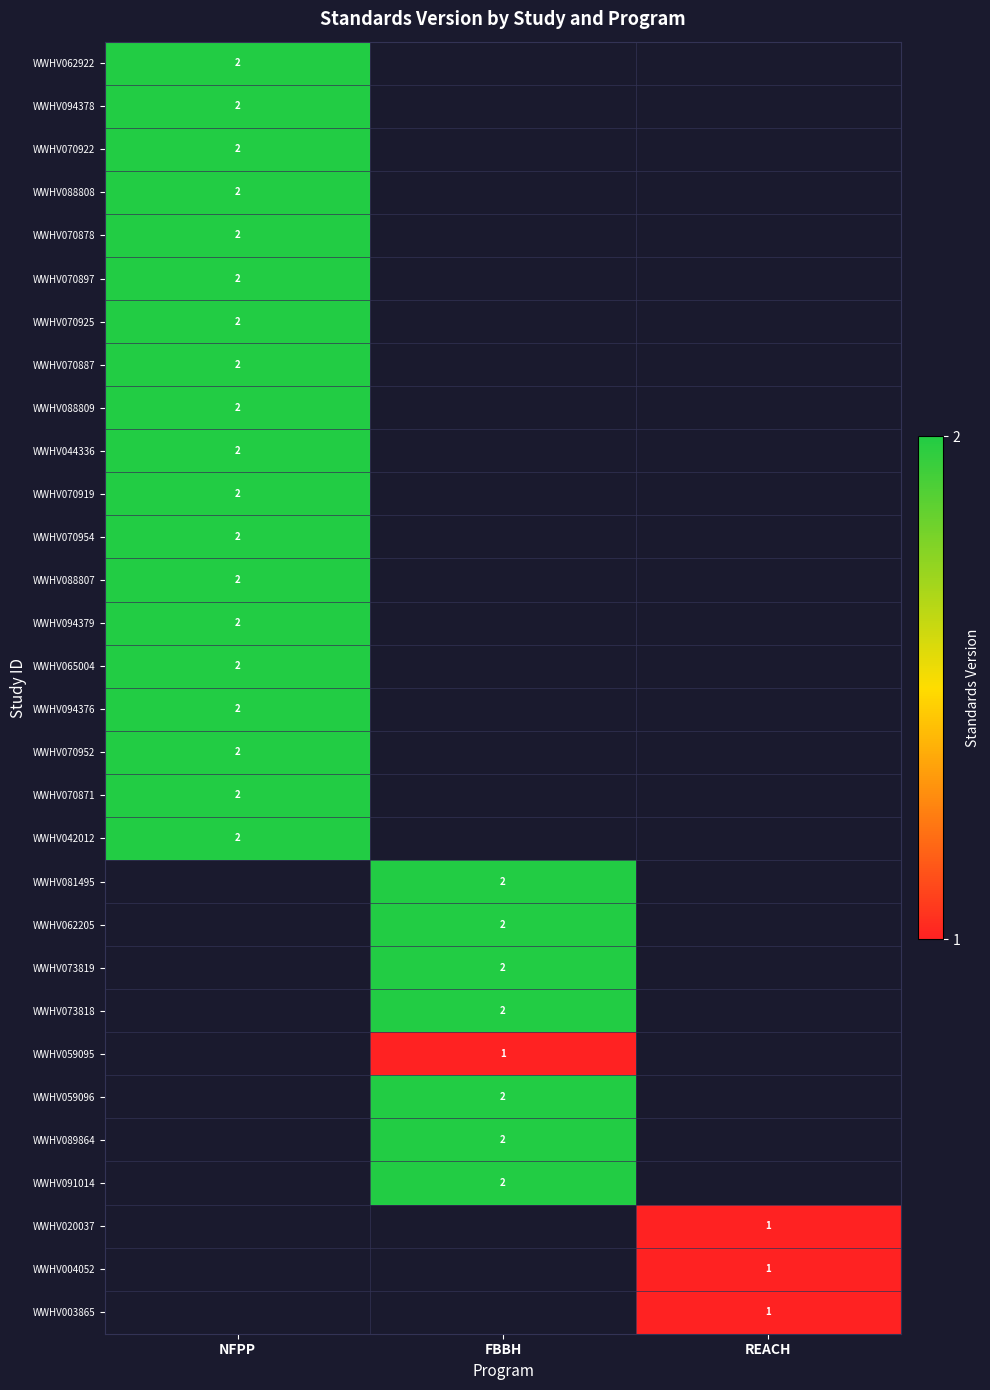

The WWHV059095 series shows 2 at FBBH. True or false?

False